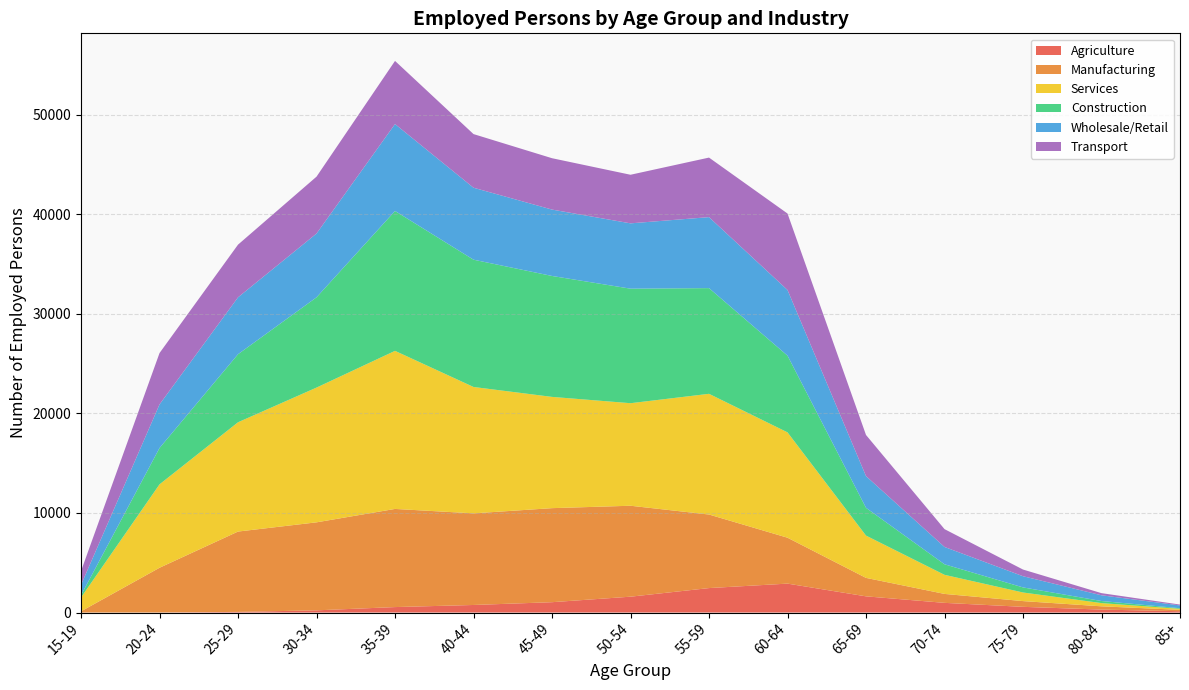

What is the maximum value for Agriculture?

2905